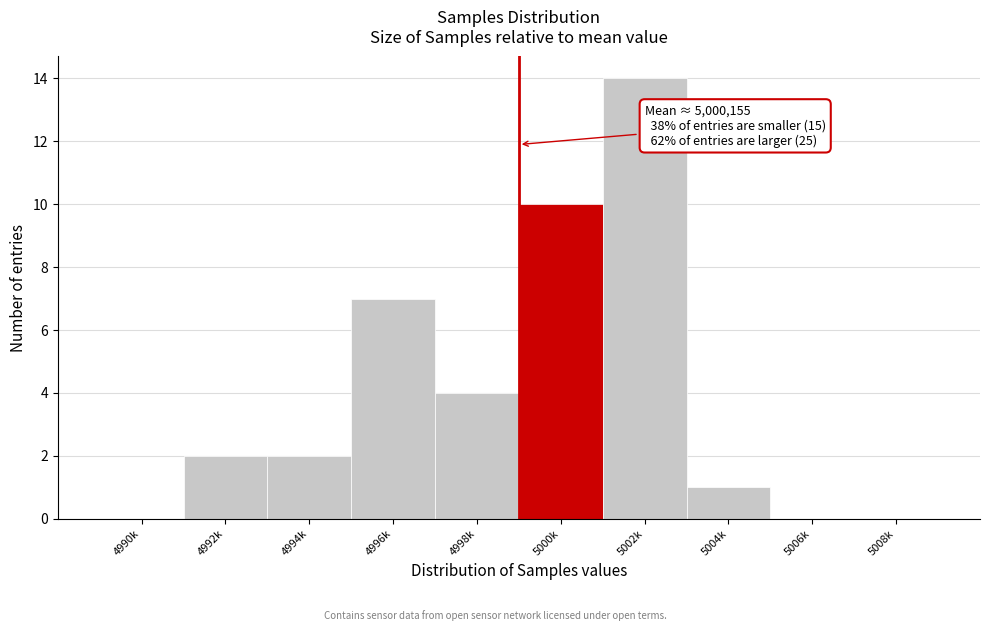

Reading left to right, list all the values displayed in this chart.

4990k=0	4992k=2	4994k=2	4996k=7	4998k=4	5000k=10	5002k=14	5004k=1	5006k=0	5008k=0